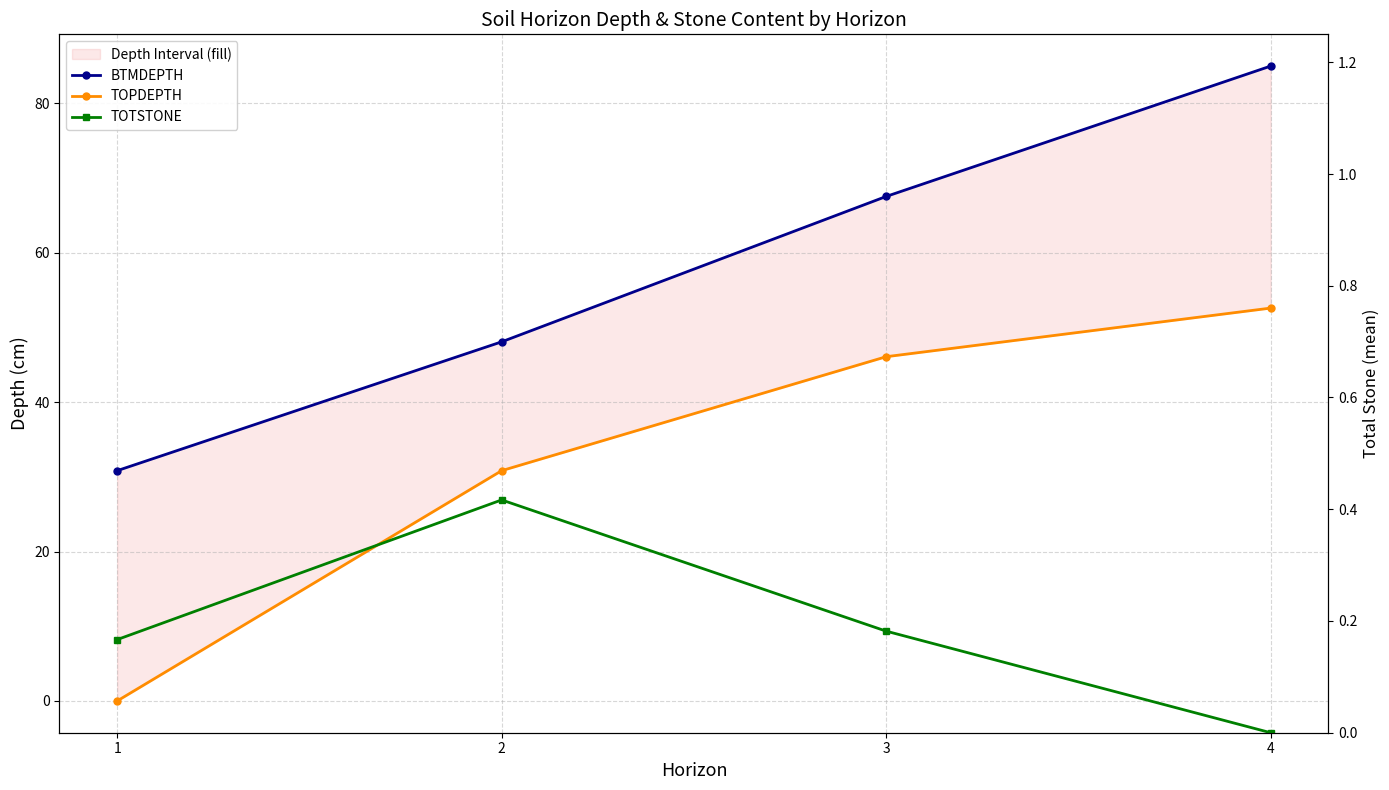

Reading left to right, transcribe all the data shown in this chart.

BTMDEPTH: 1=30.8	2=48.1	3=67.5	4=85.0
TOPDEPTH: 1=0.0	2=30.8	3=46.1	4=52.6
TOTSTONE: 1=0.2	2=0.4	3=0.2	4=0.0